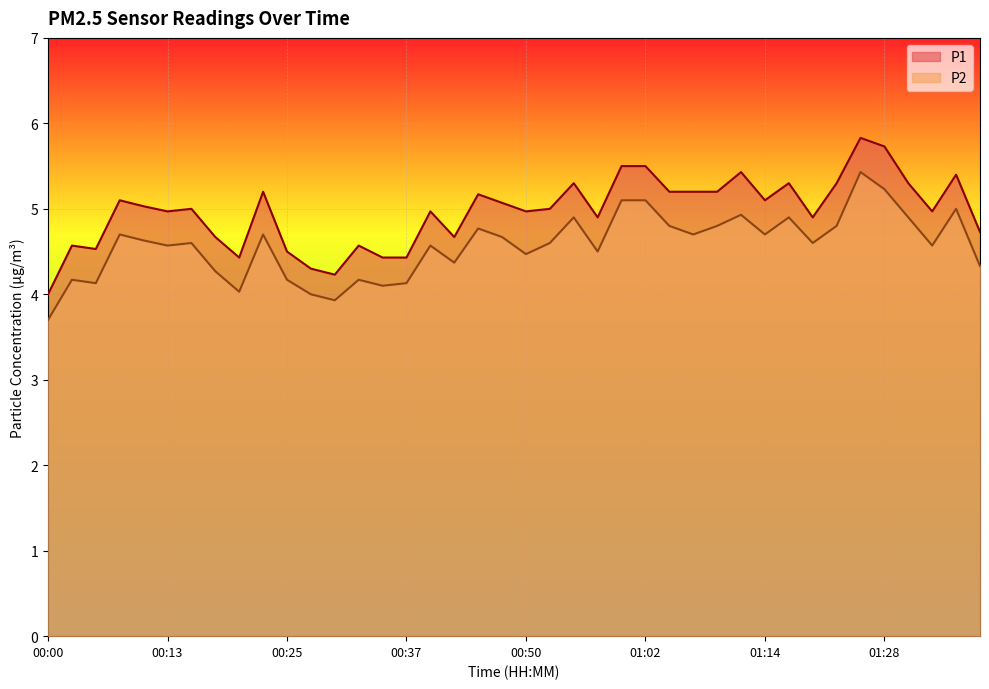

What is the value of the P2 point at the 1st from the left?

3.7